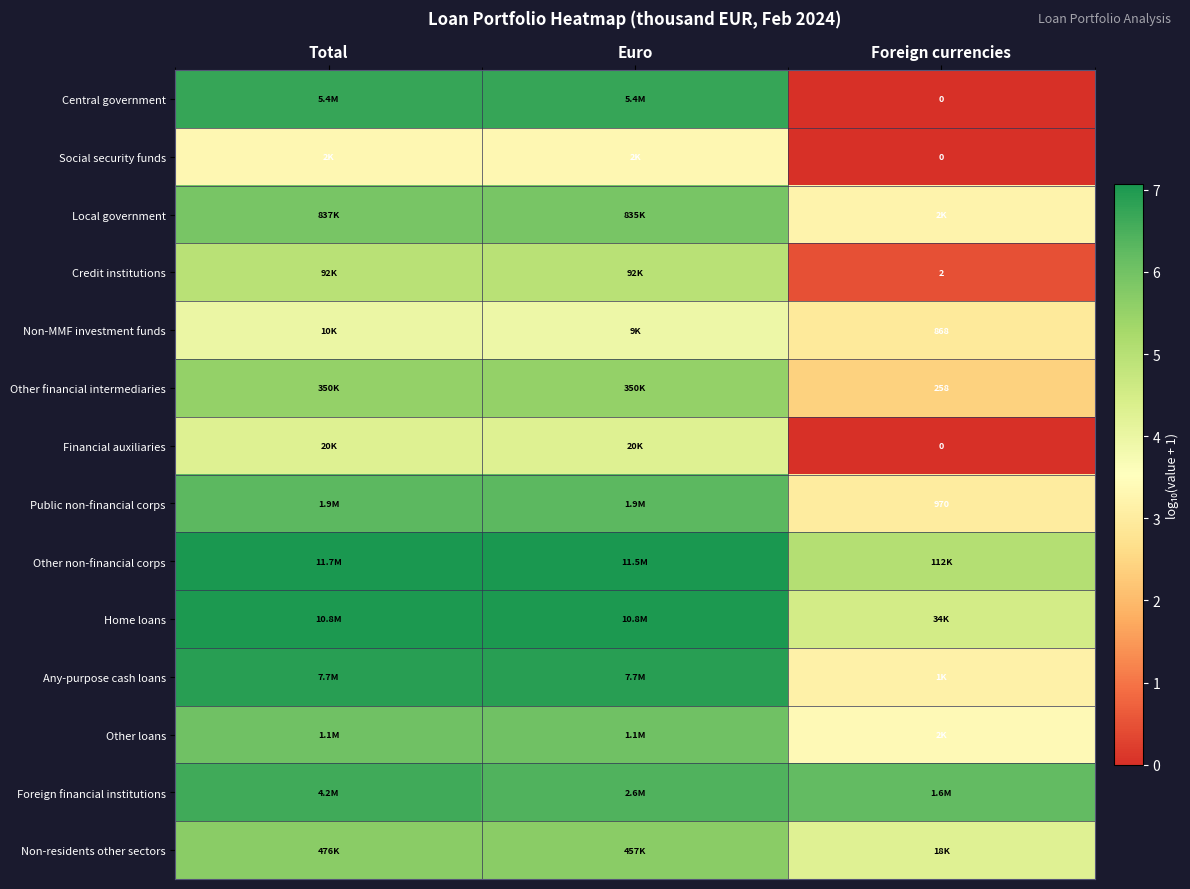

Between Euro and Foreign currencies, which series saw the biggest shift?

Central government